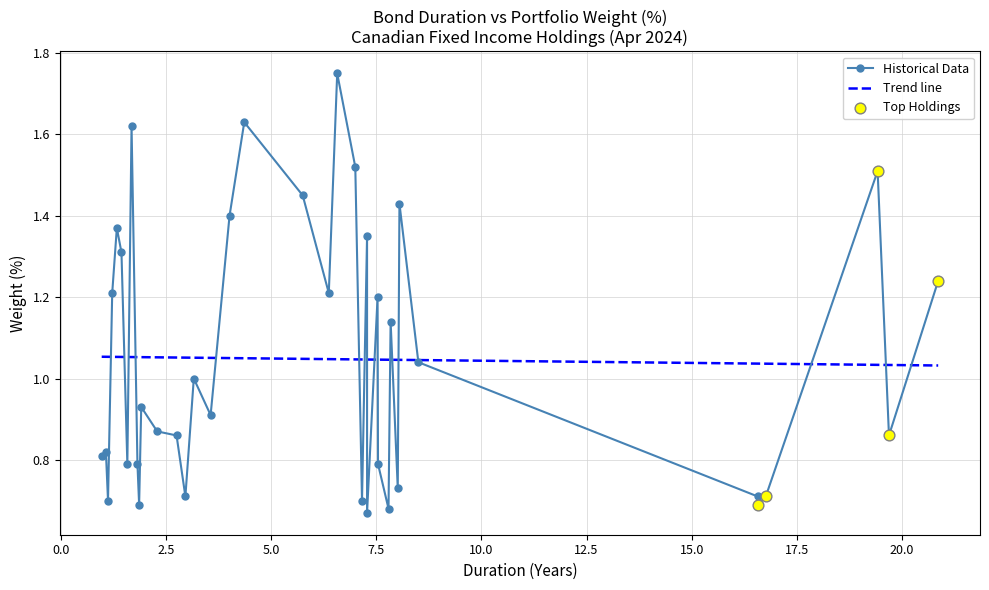

What is the change in value from 13 to 15?

-0.1